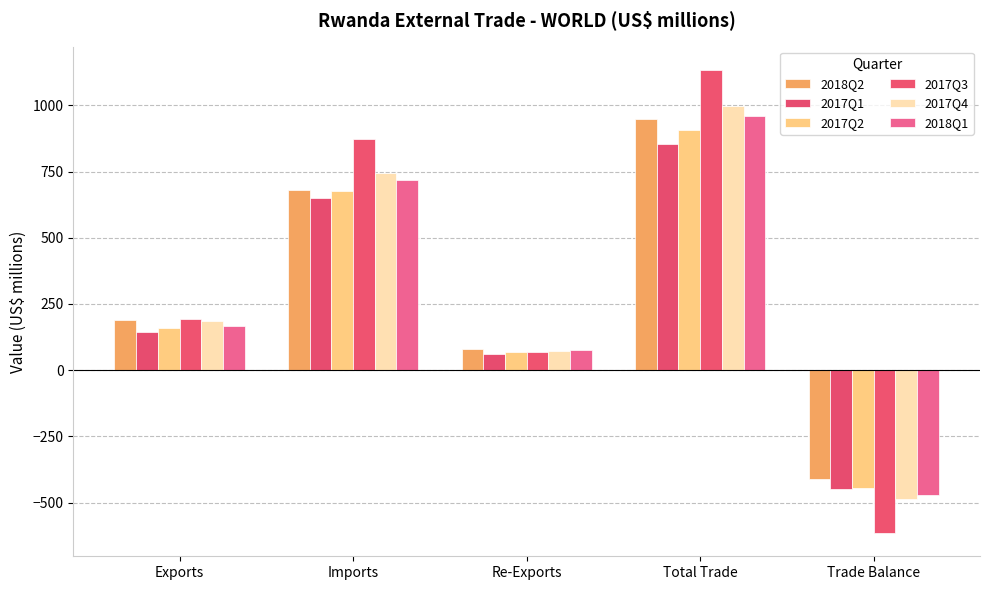

Which series changed the most between Exports and Trade Balance?

2017Q3